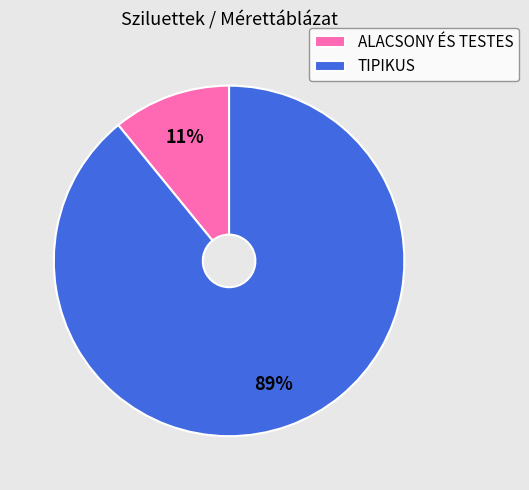

To the nearest percent, what percentage of the pie is ALACSONY ÉS TESTES?

11%